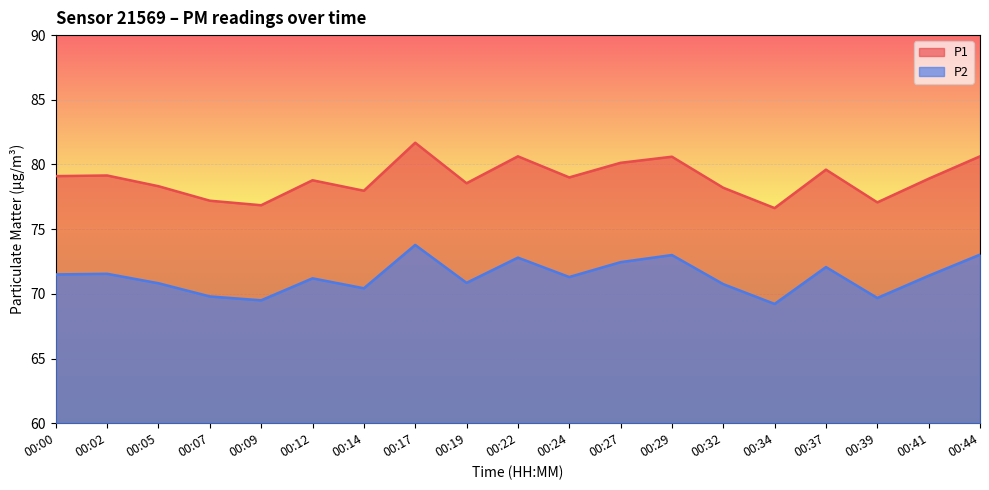

How many lines are shown in the chart?

2